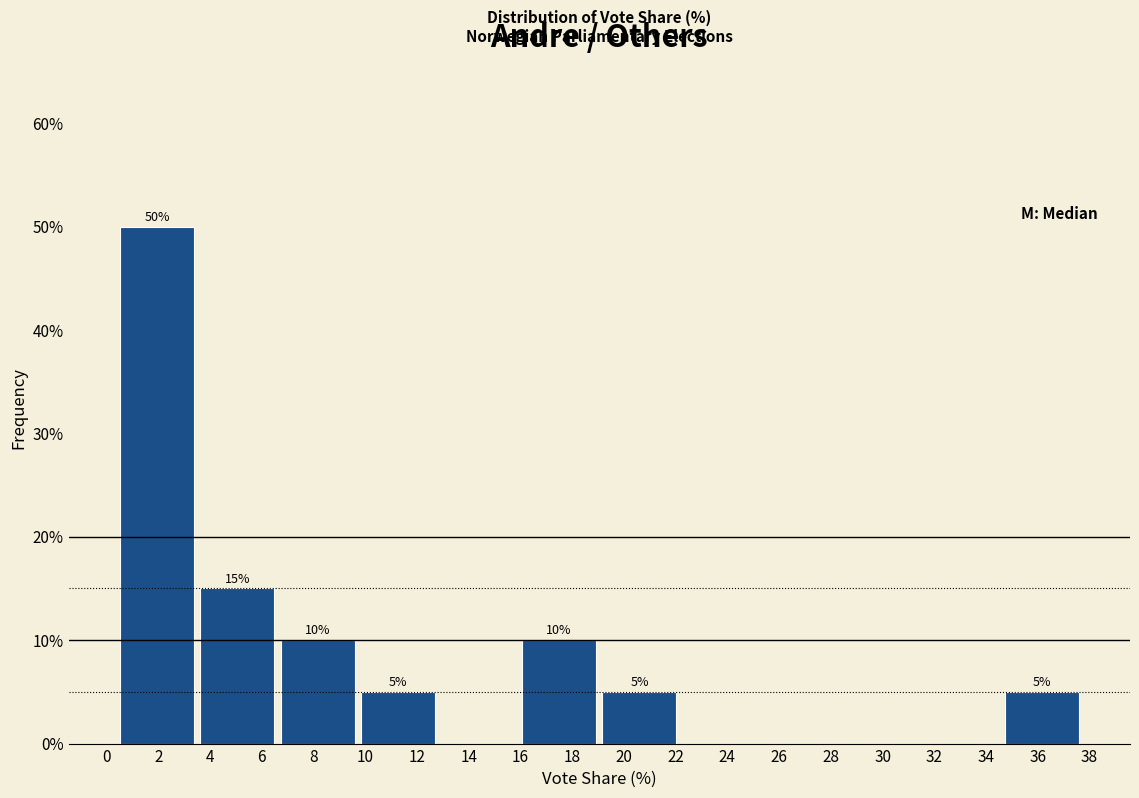

Over which range of the x-axis is the bar tallest?

0.4 to 3.6